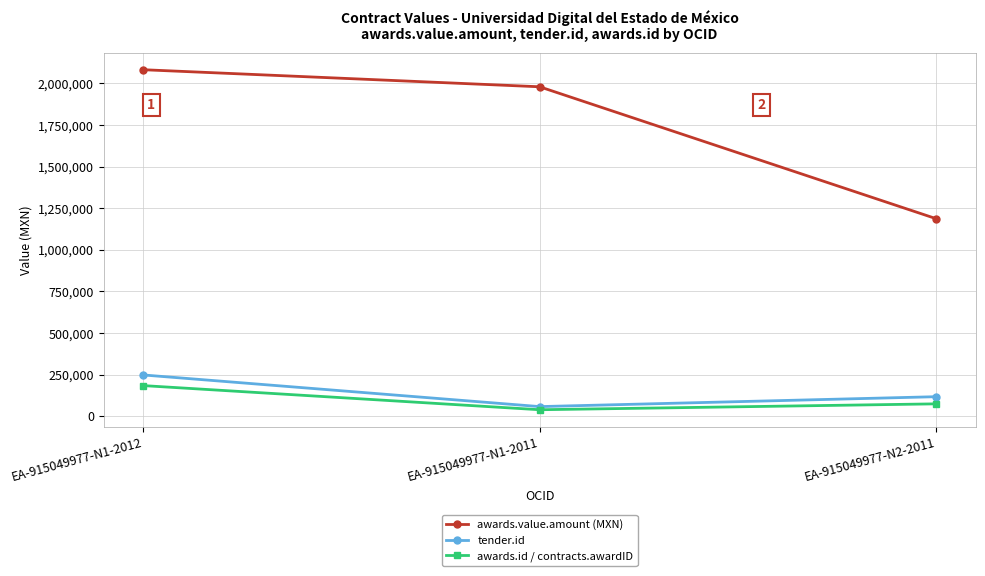

What is the label of the 2nd point from the right?

EA-915049977-N1-2011